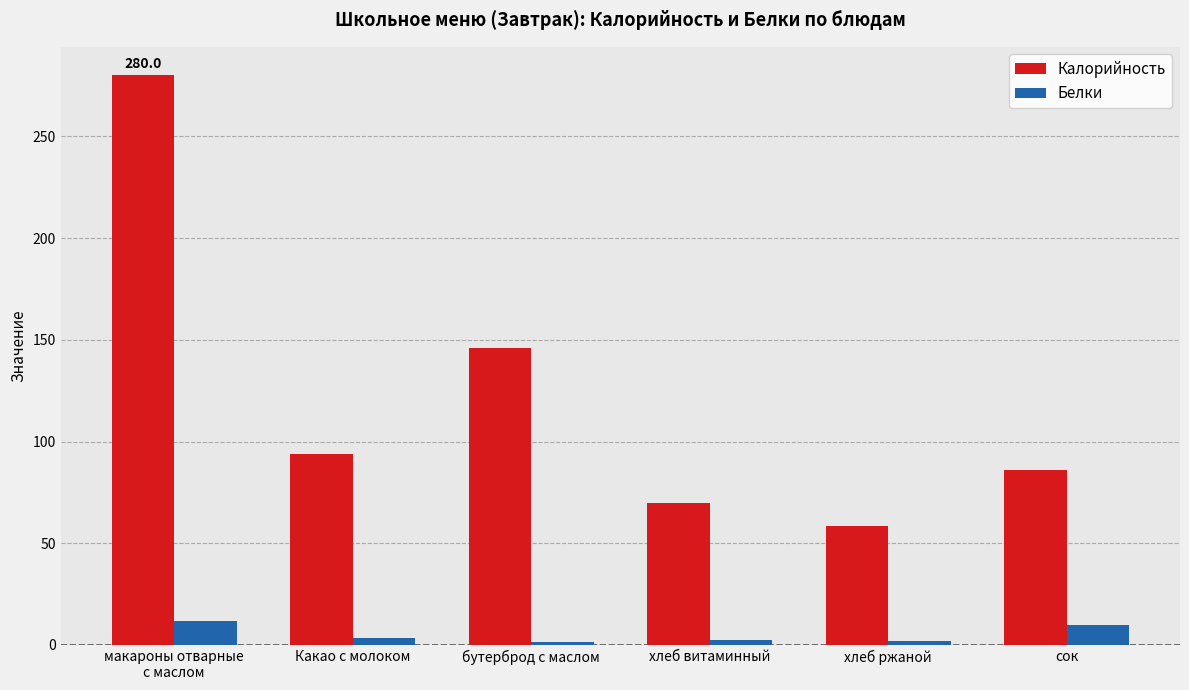

How many data points in Белки are less than 3?

3